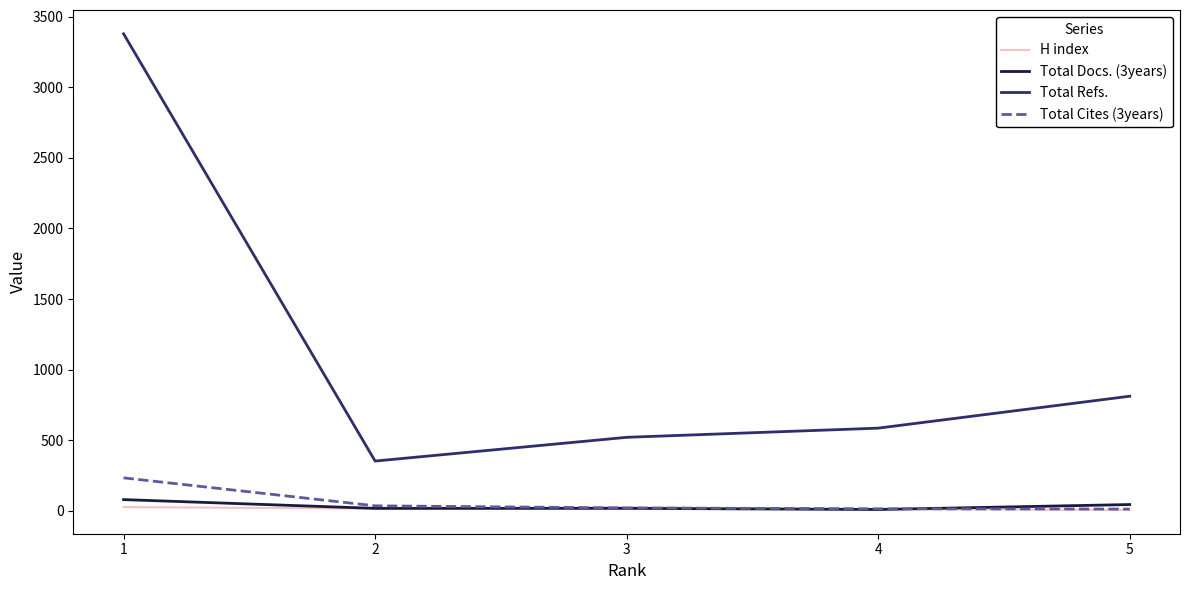

True or false: Total Refs. and Total Docs. (3years) intersect in this chart.

False